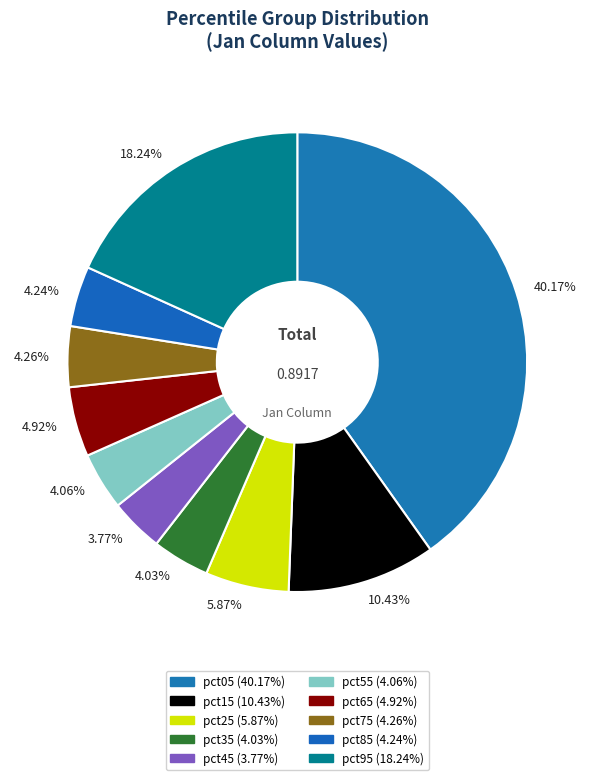

Count the number of slices in the pie.

10